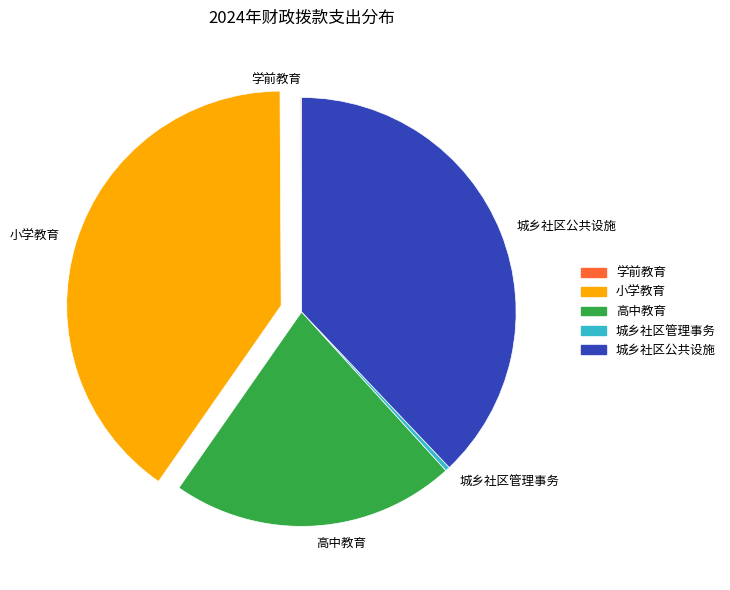

What is the ratio of the value at 小学教育 to the value at 城乡社区公共设施?

1.1